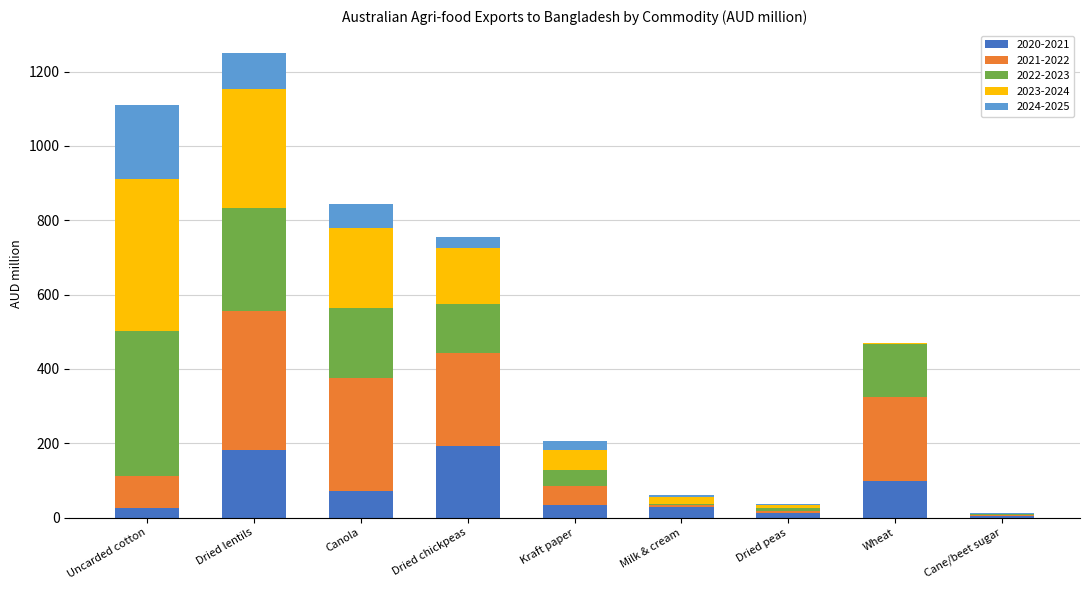

What is the highest value of the 2020-2021 series?

192.0